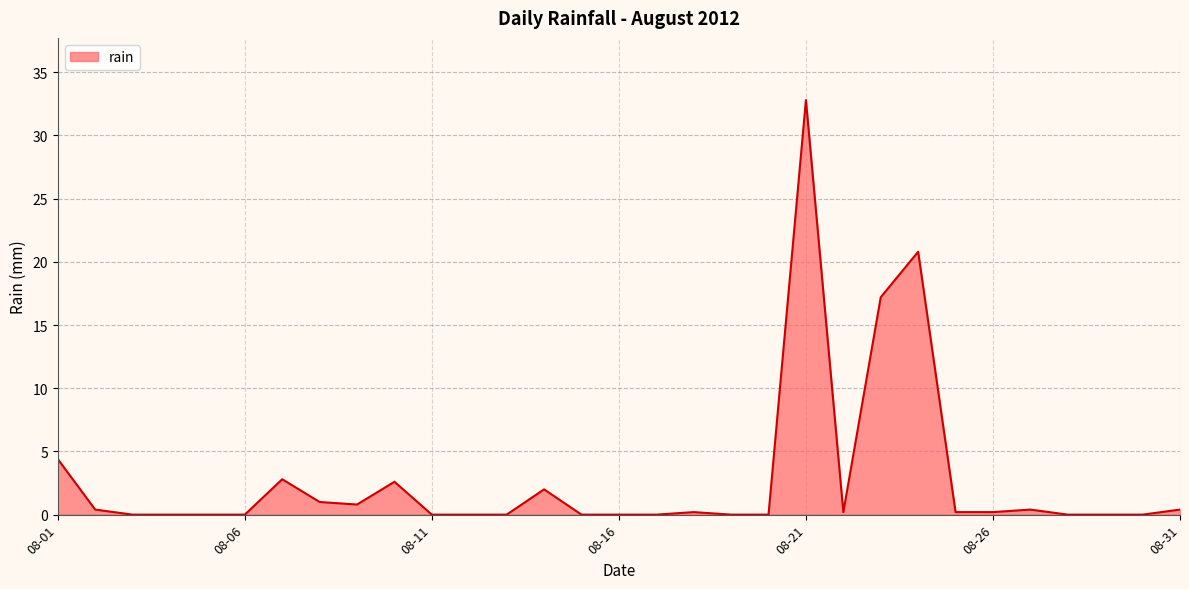

What is the maximum value shown in the chart?

32.8